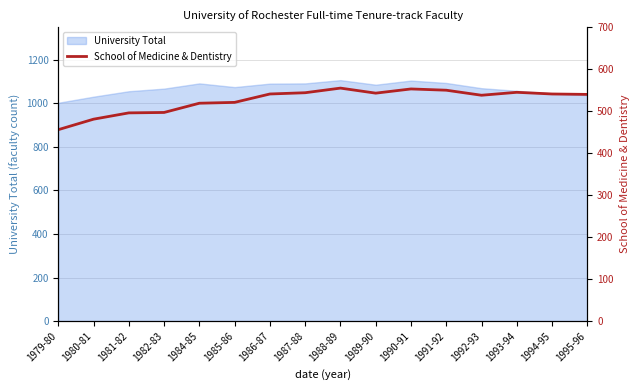

Which category has the lowest value across all series?

1979-80